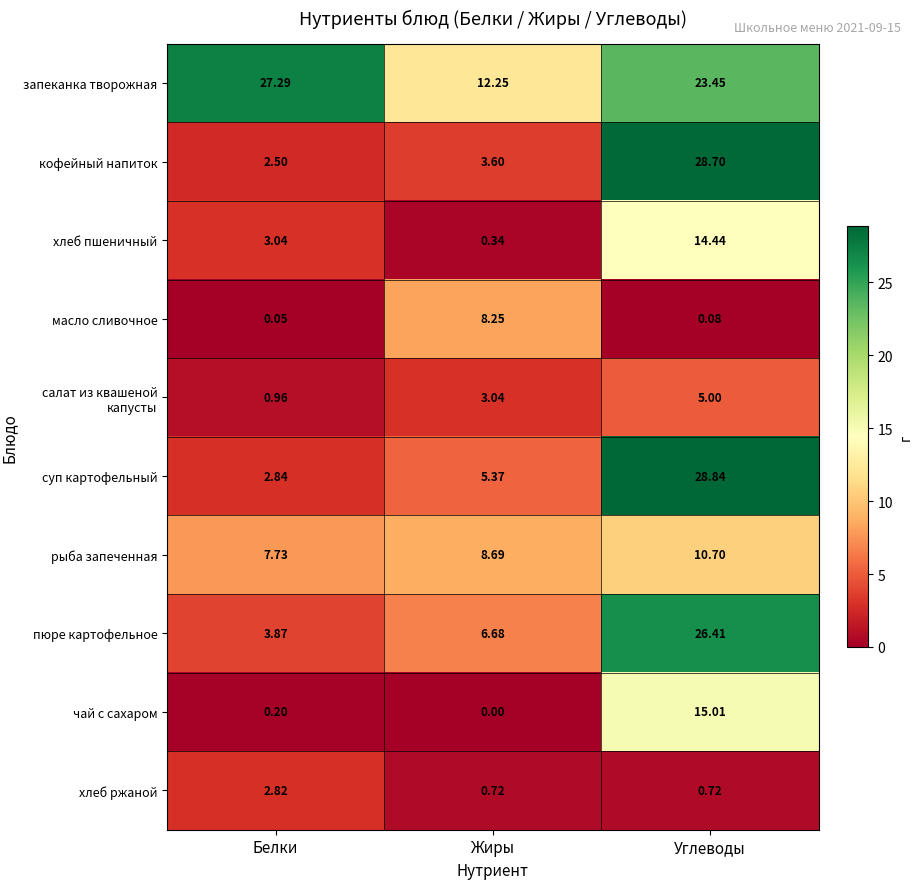

What is the spread (max minus min) of values at Углеводы?

28.8